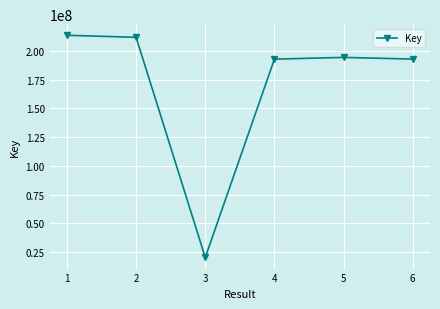

What is the sum of the values at 2 and 1?

425226267